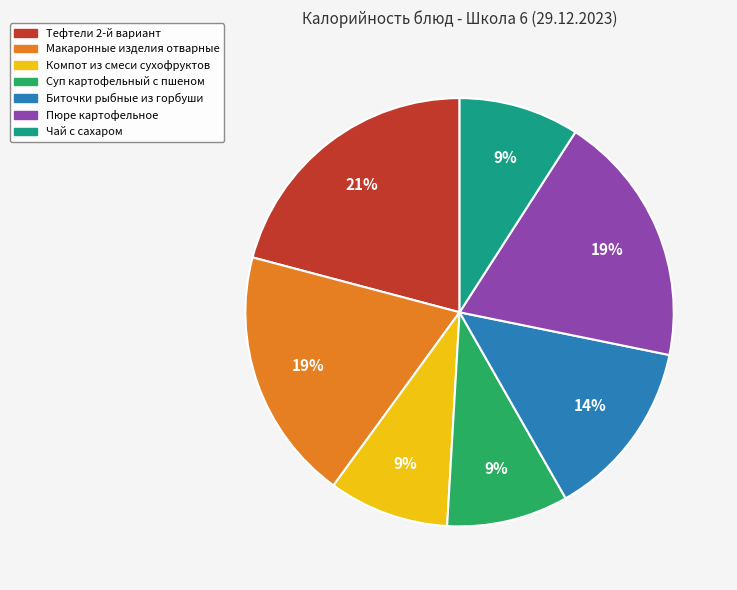

Which category has the biggest portion of the pie?

Тефтели 2-й вариант